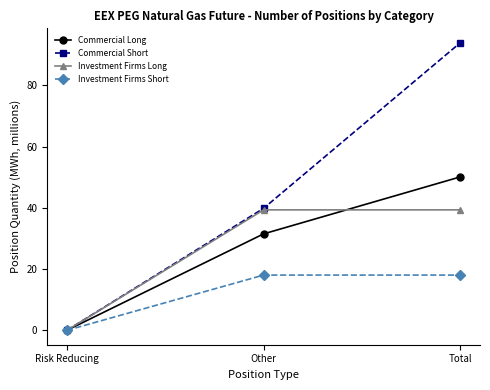

At which category does the chart reach its minimum across all series?

Risk Reducing